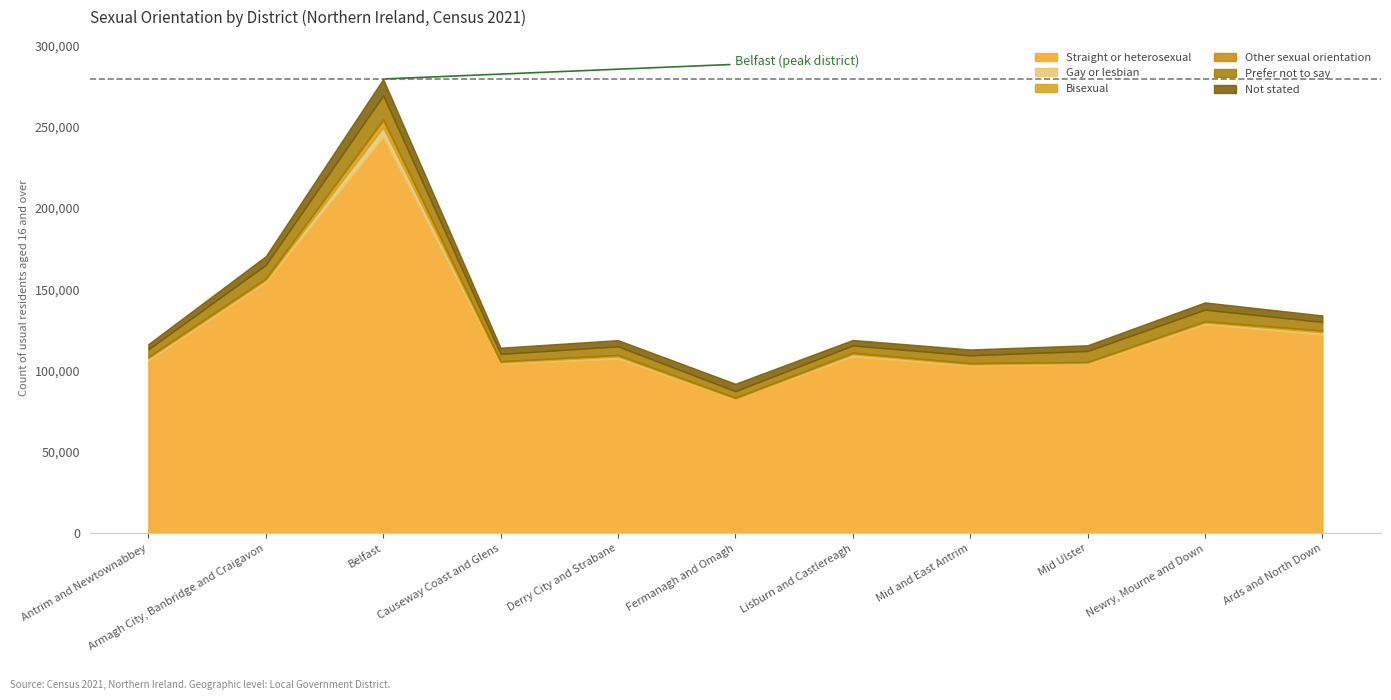

List the labels in order of Prefer not to say value, largest first.

Belfast, Armagh City, Banbridge and Craigavon, Newry, Mourne and Down, Mid Ulster, Ards and North Down, Derry City and Strabane, Mid and East Antrim, Antrim and Newtownabbey, Causeway Coast and Glens, Lisburn and Castlereagh, Fermanagh and Omagh